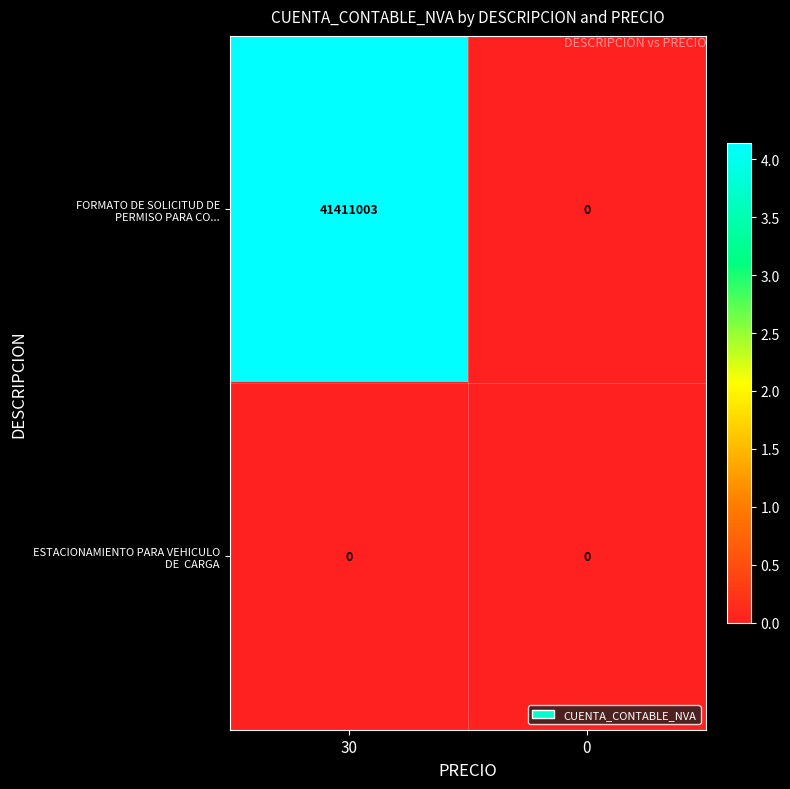

What is the total value across all series at 30?

41411003